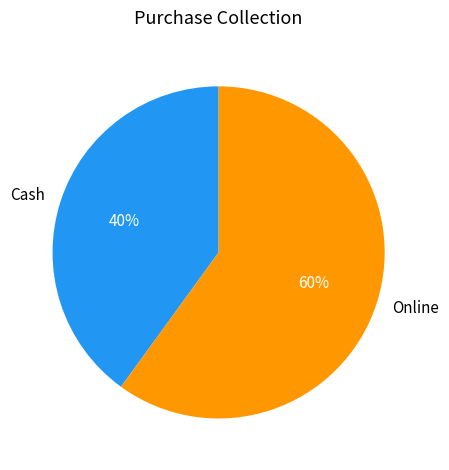

True or false: Online accounts for 71% of the total.

False